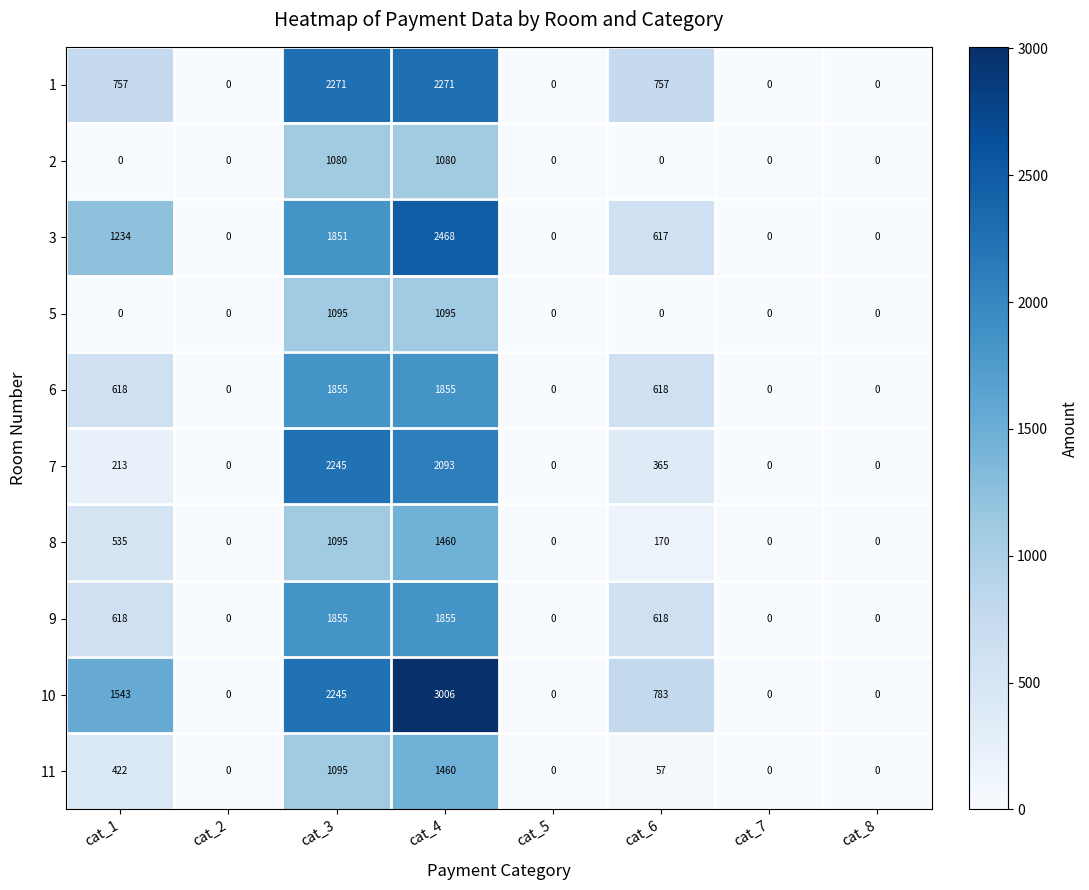

What is the difference between the maximum and minimum values in the 1 series?

2271